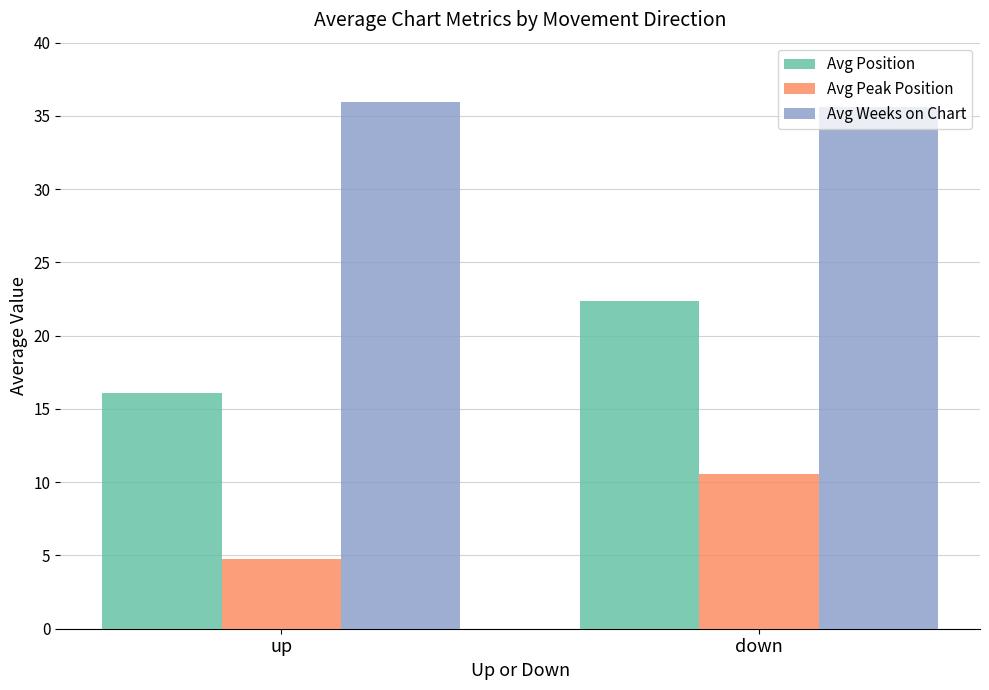

What is the label of the 1st bar from the right?

down